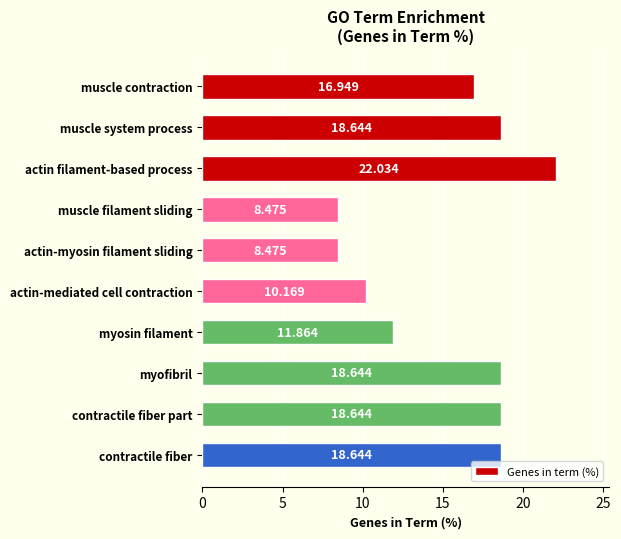

At which label is the value closest to 15?

muscle contraction